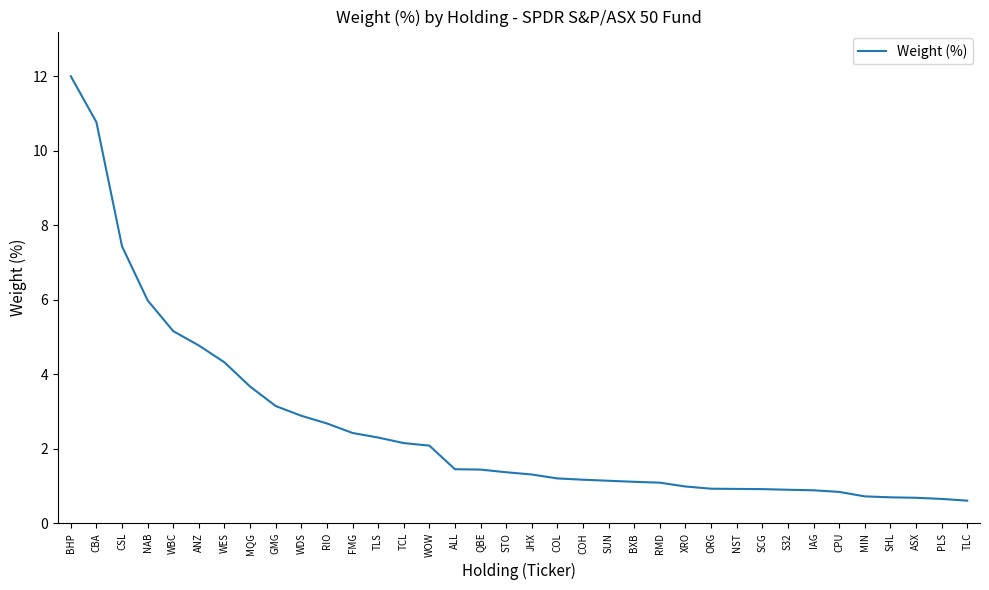

What position from the right is ASX?

3